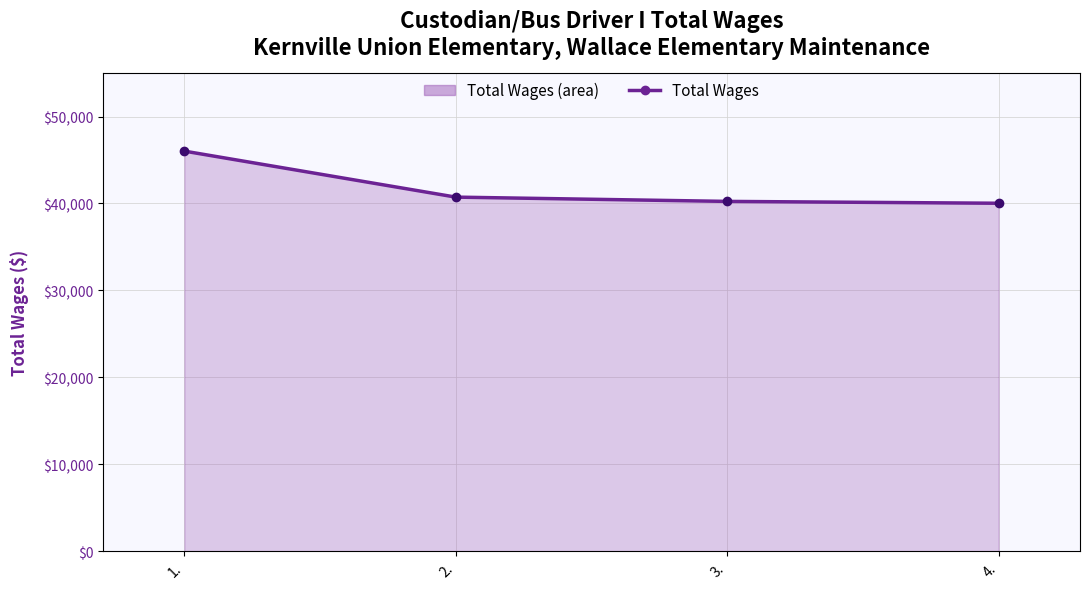

What is the greatest value displayed?

46019